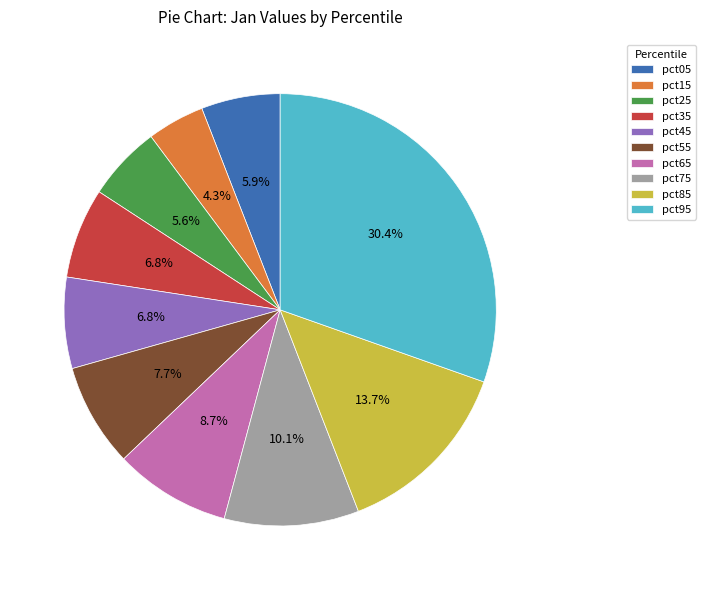

True or false: pct85 accounts for 14% of the total.

True